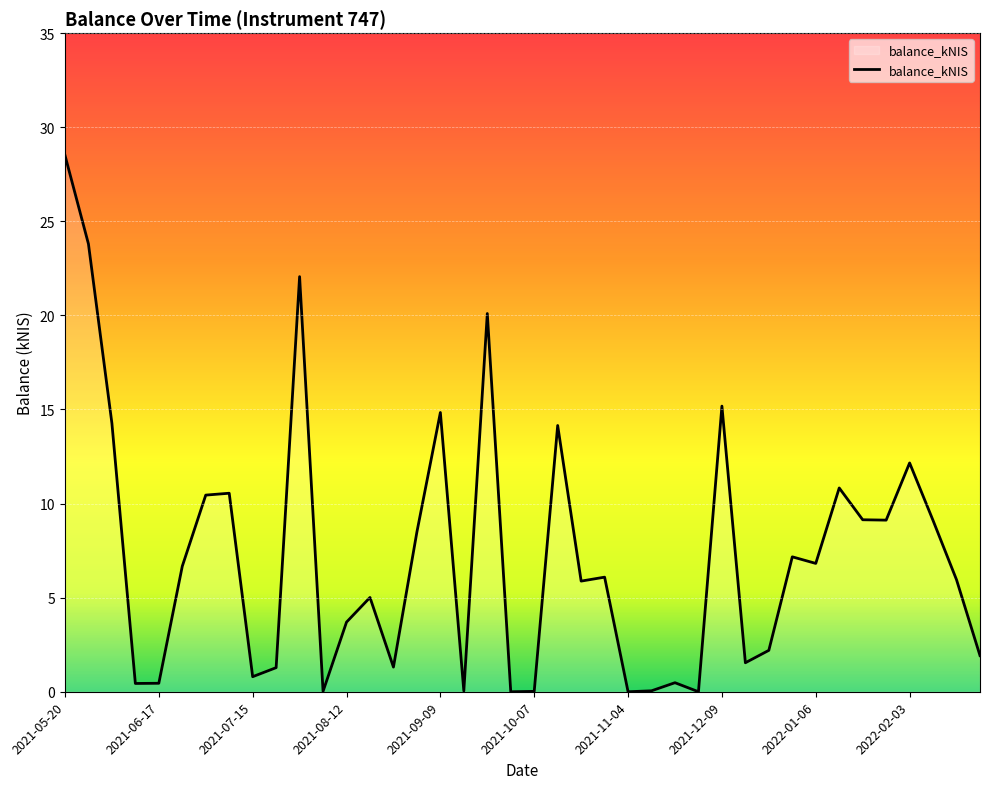

How many series are shown in this chart?

1